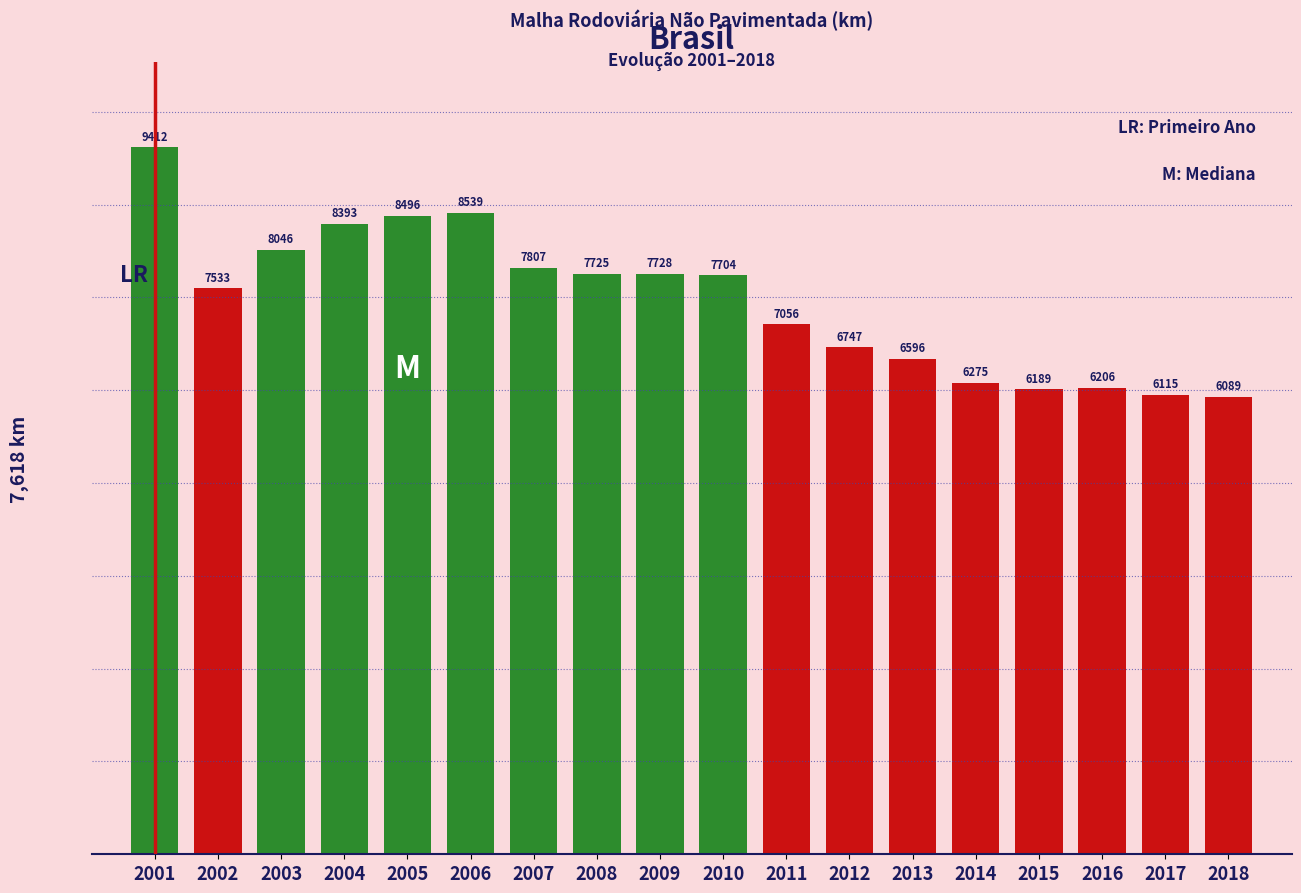

Which category has the highest value across all series?

2001